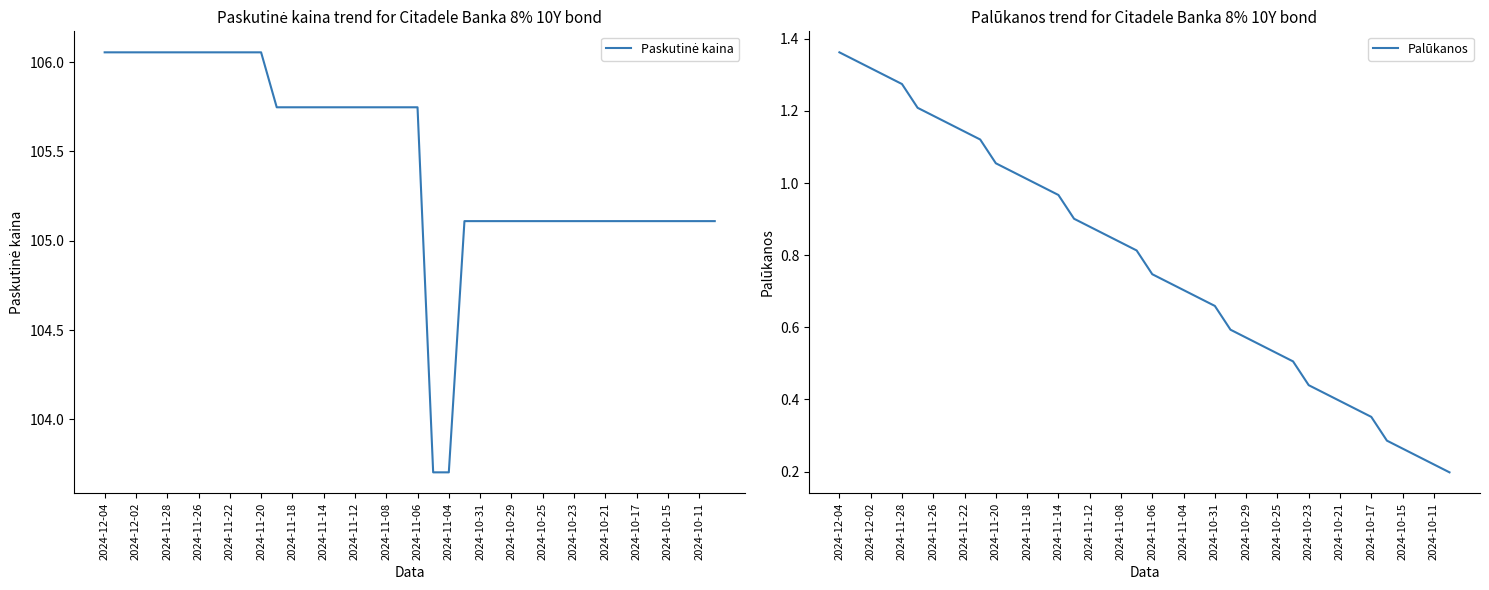

True or false: Palūkanos has a value of 0.2 at 2024-11-12.

False